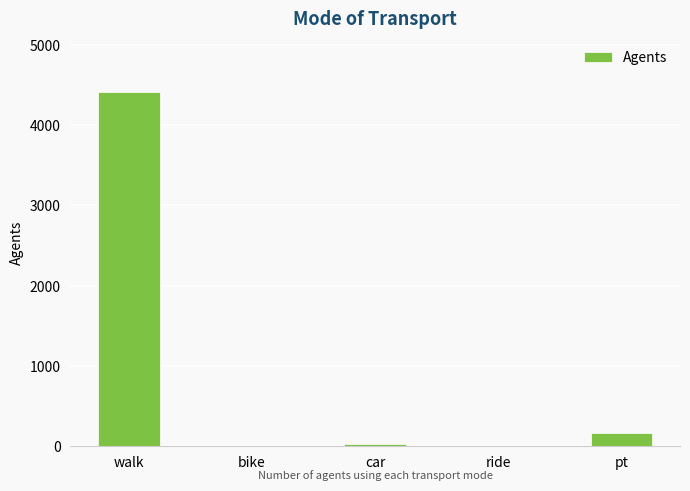

Which label corresponds to the largest value in the chart?

walk